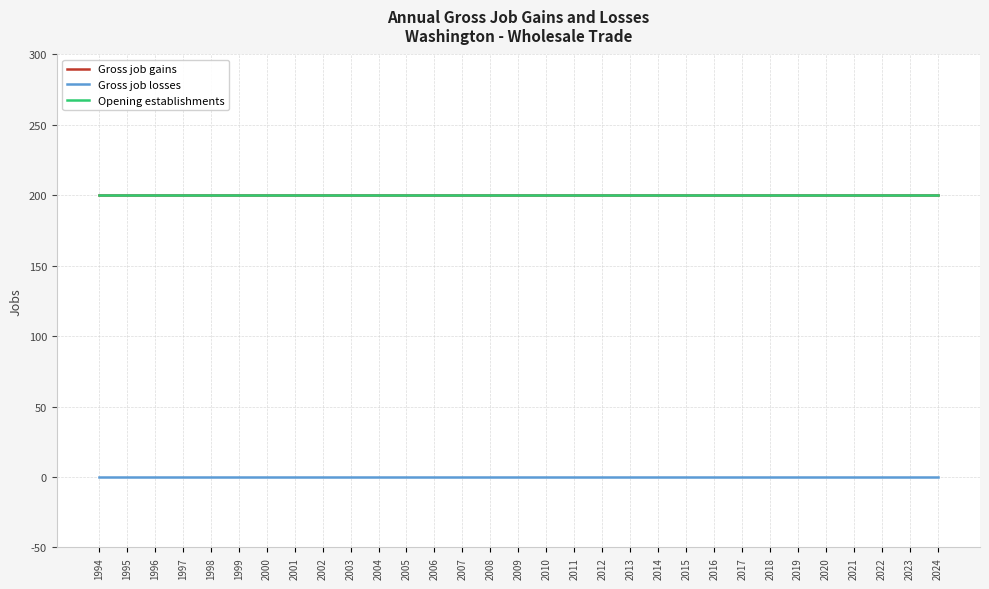

At how many categories does at least one series exceed 25?

31